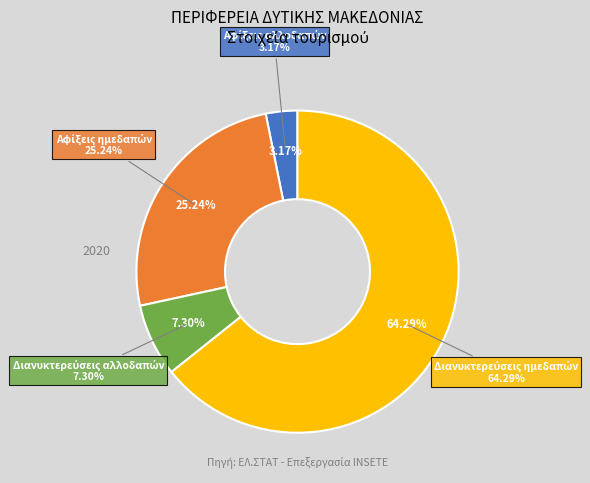

Count the number of slices in the pie.

4